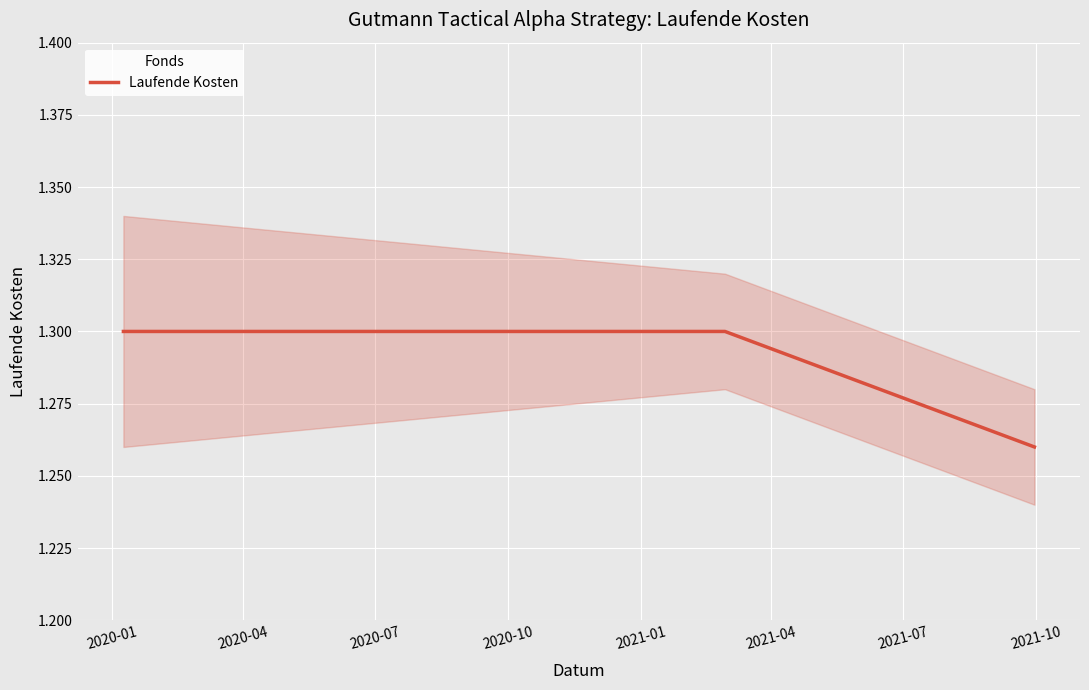

Count the Laufende Kosten values in the range 1 to 2.

3